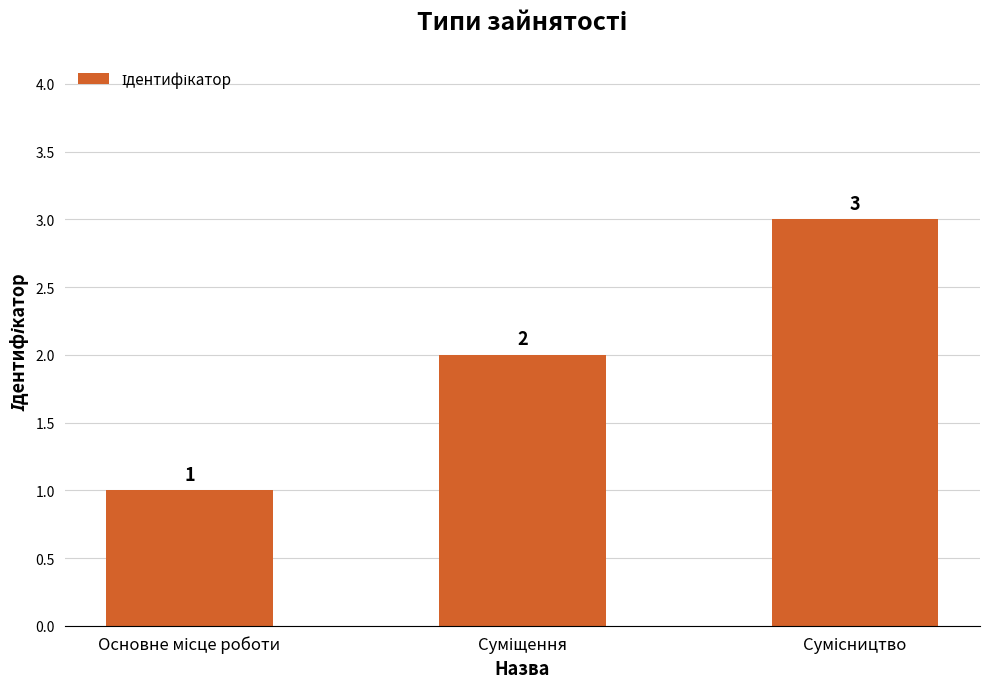

How many values are between 1 and 3?

3